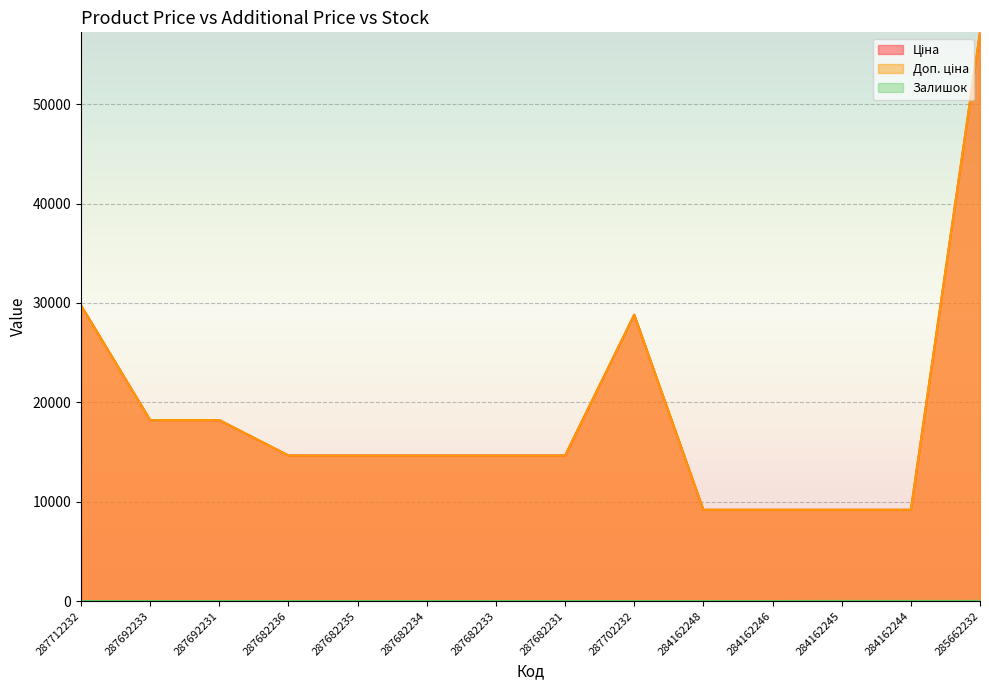

Which has a higher value, 287682231 or 287702232?

287702232